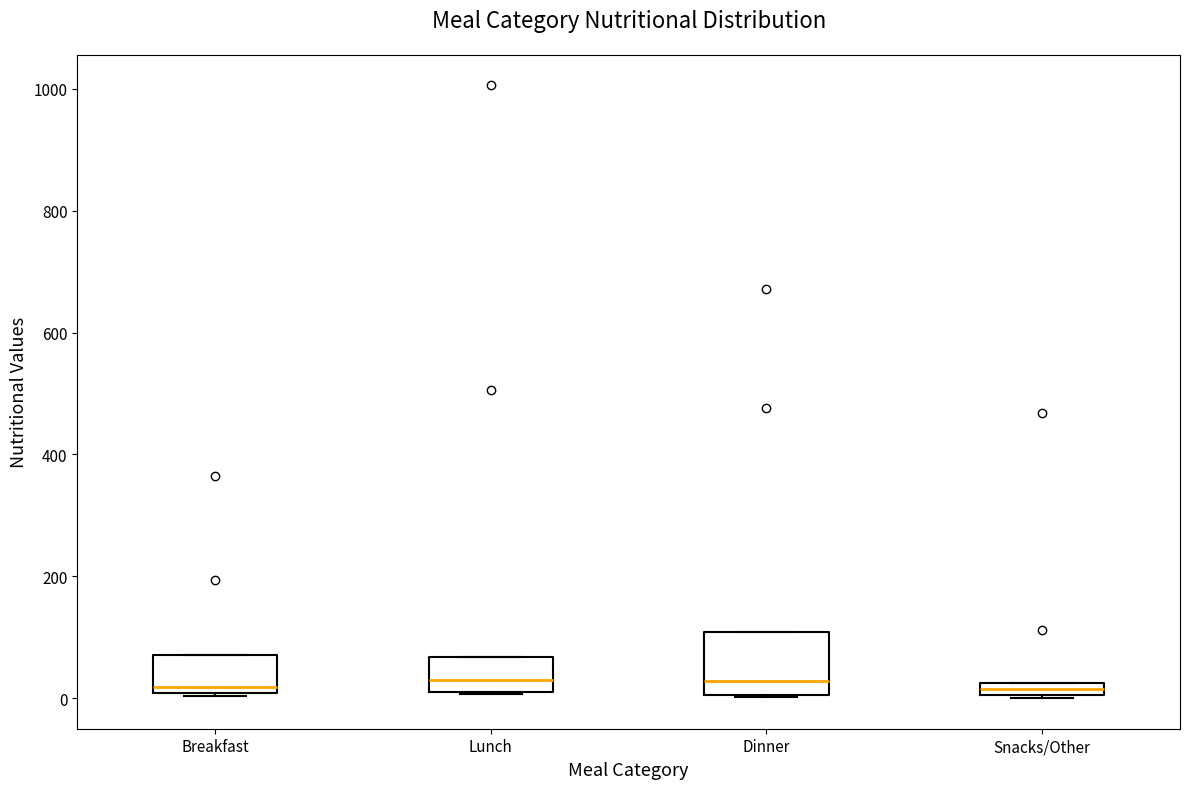

Which box is the tallest, from its lower edge to its upper edge?

Dinner